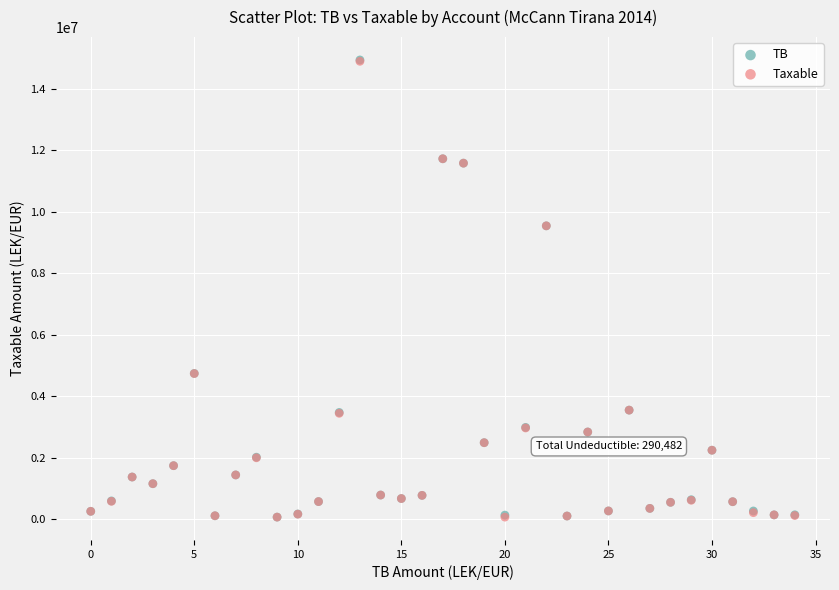

What are all the series names shown in the legend?

TB, Taxable